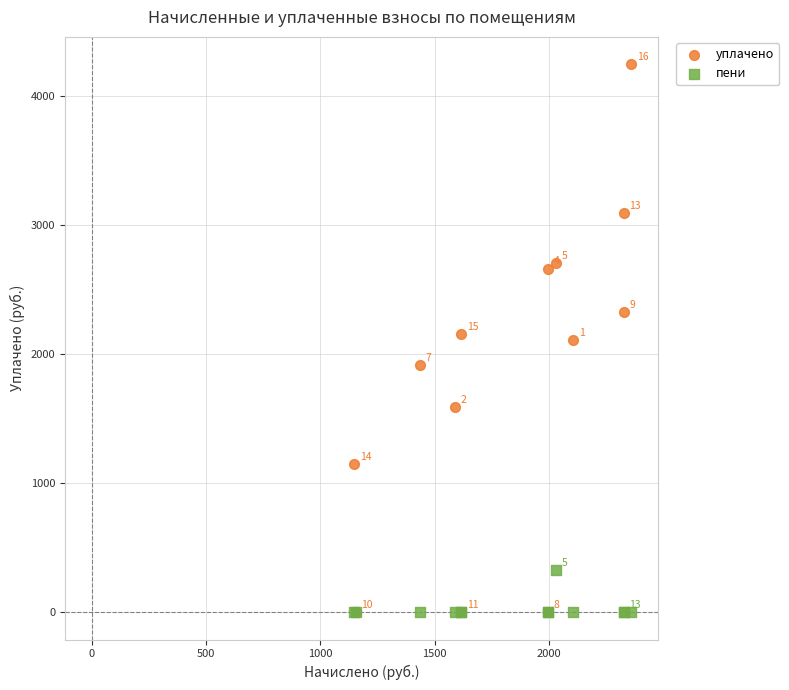

Which series has the largest Y range (max minus min)?

уплачено